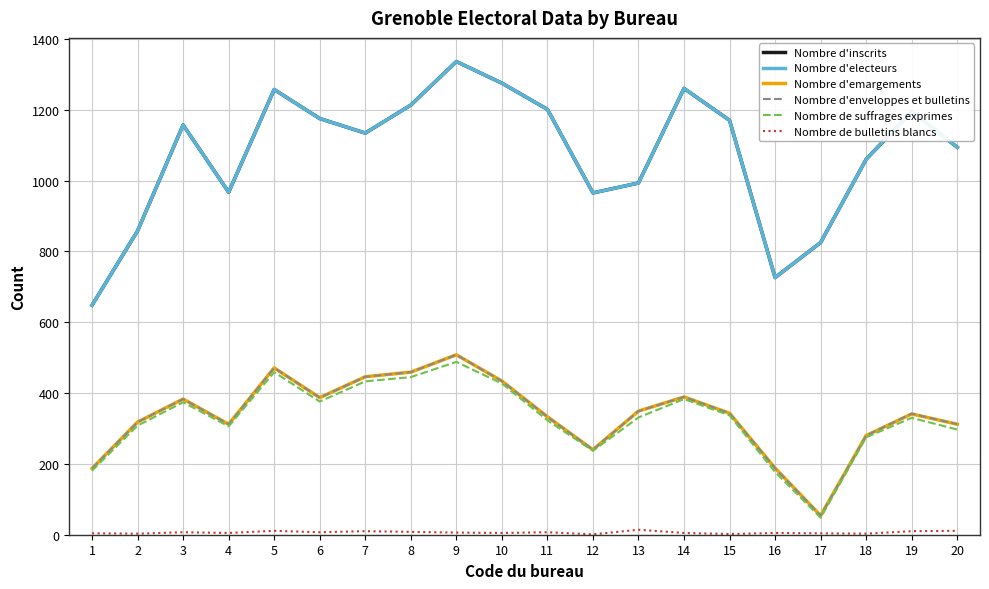

Which series changed the most between 12 and 16?

Nombre d'inscrits